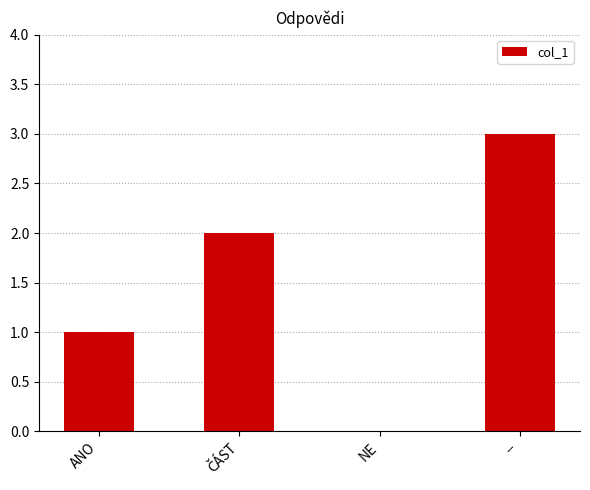

Count the number of data series in this chart.

1